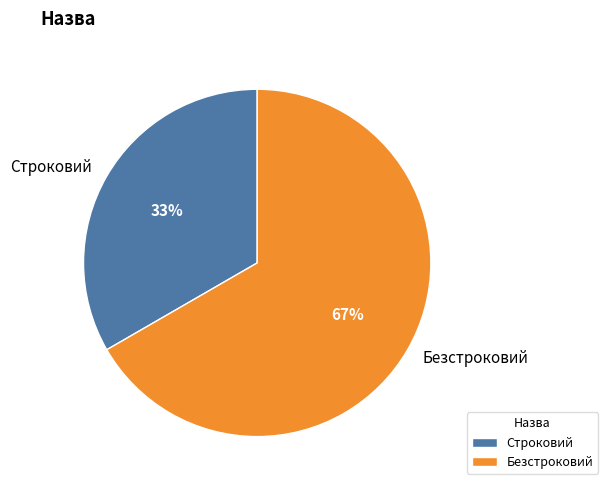

To the nearest percent, what is the average slice percentage?

50%